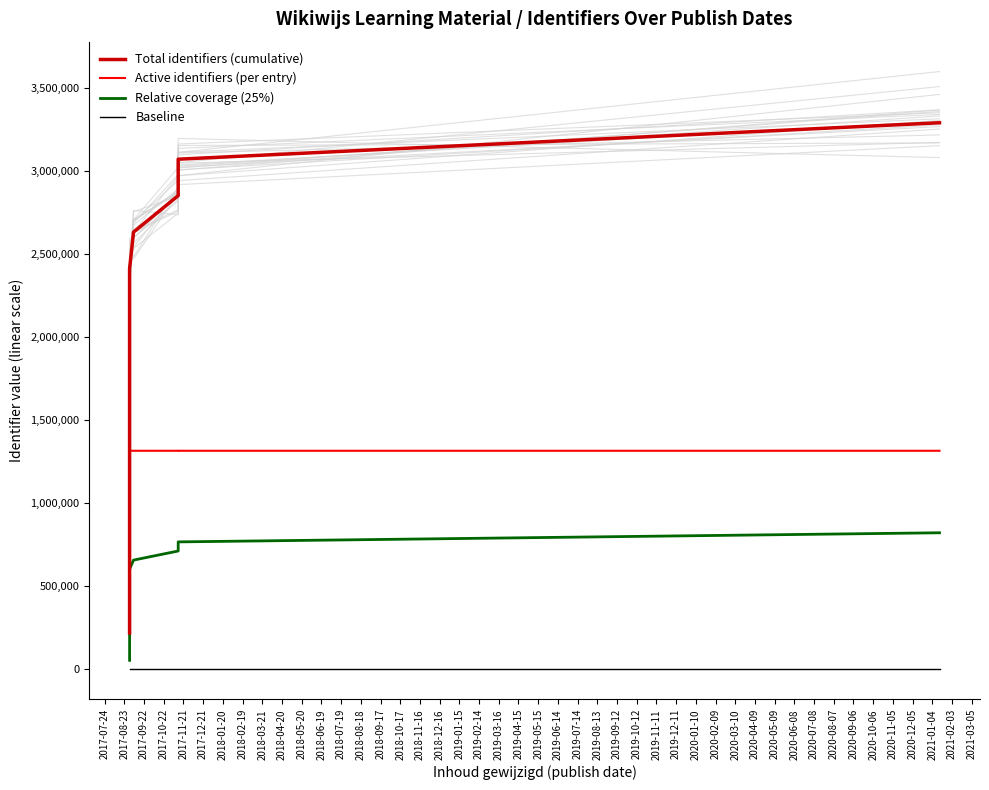

At how many categories does at least one series exceed 3072092?

2